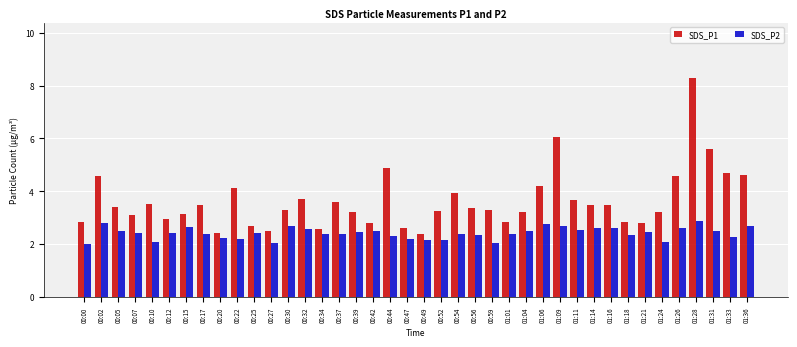

Are the bars horizontal?

No